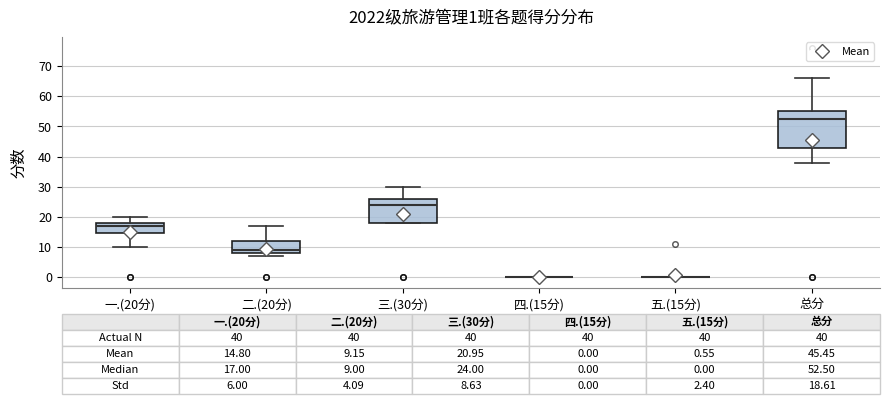

Comparing the boxes themselves (not the whiskers), which one is the tallest?

总分